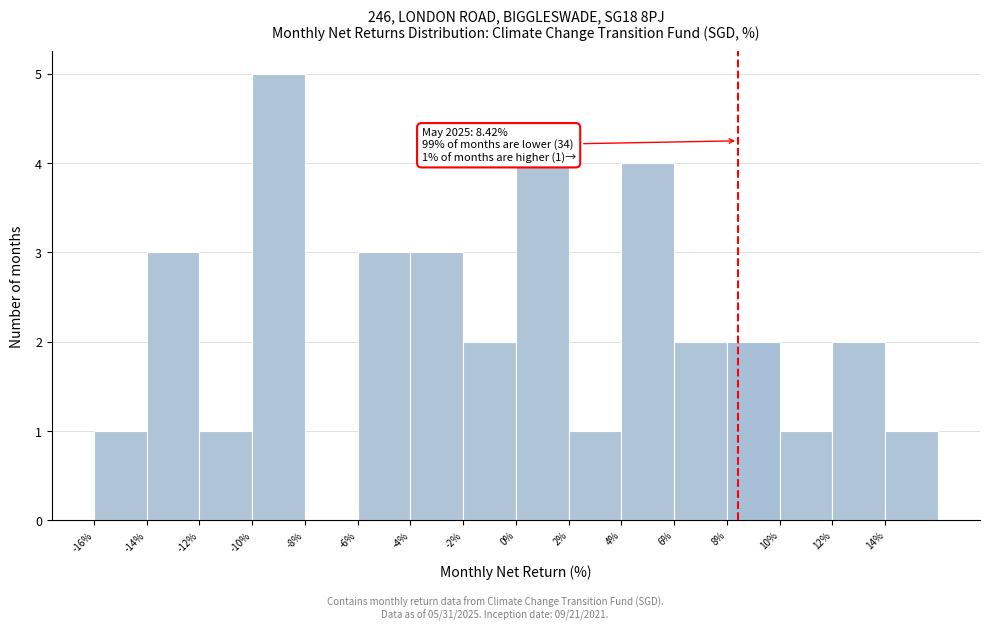

Over which range of the x-axis is the bar tallest?

-10 to -8